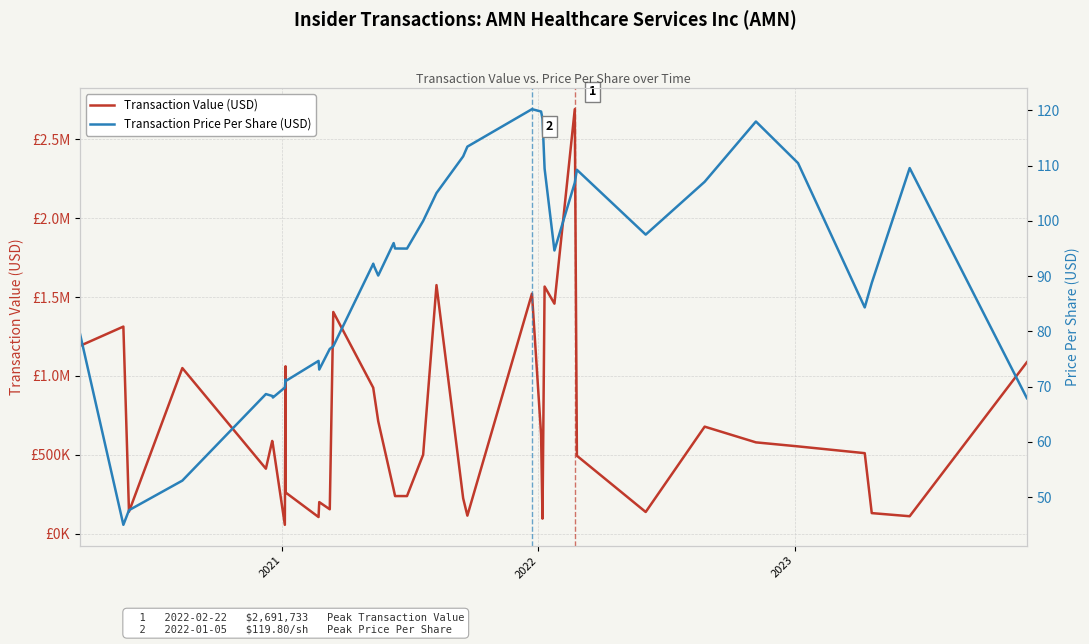

How many series are shown in this chart?

2